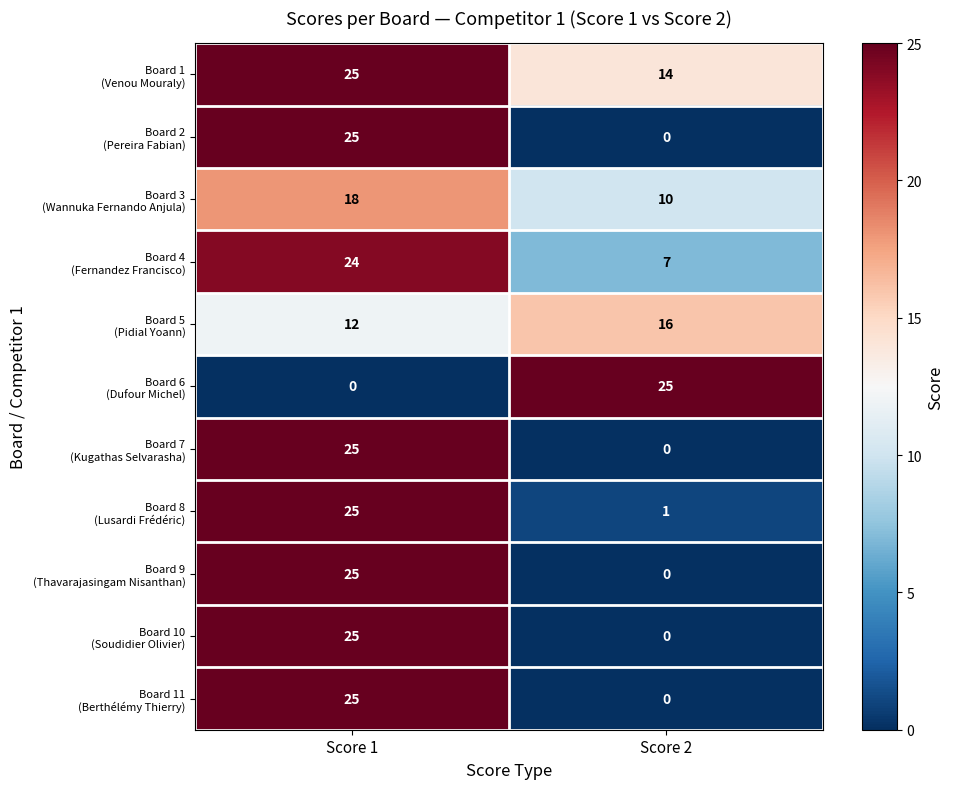

What is the total value across all series at Score 1?

229